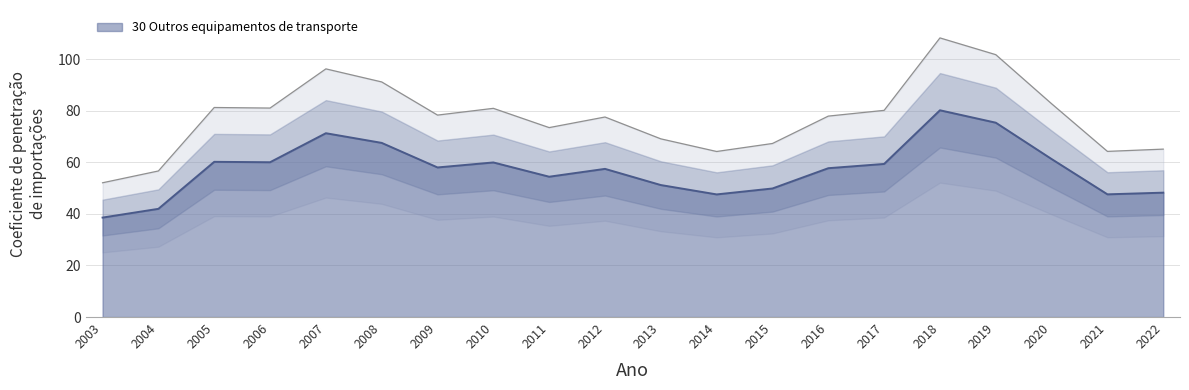

What is the smallest value displayed?

52.0